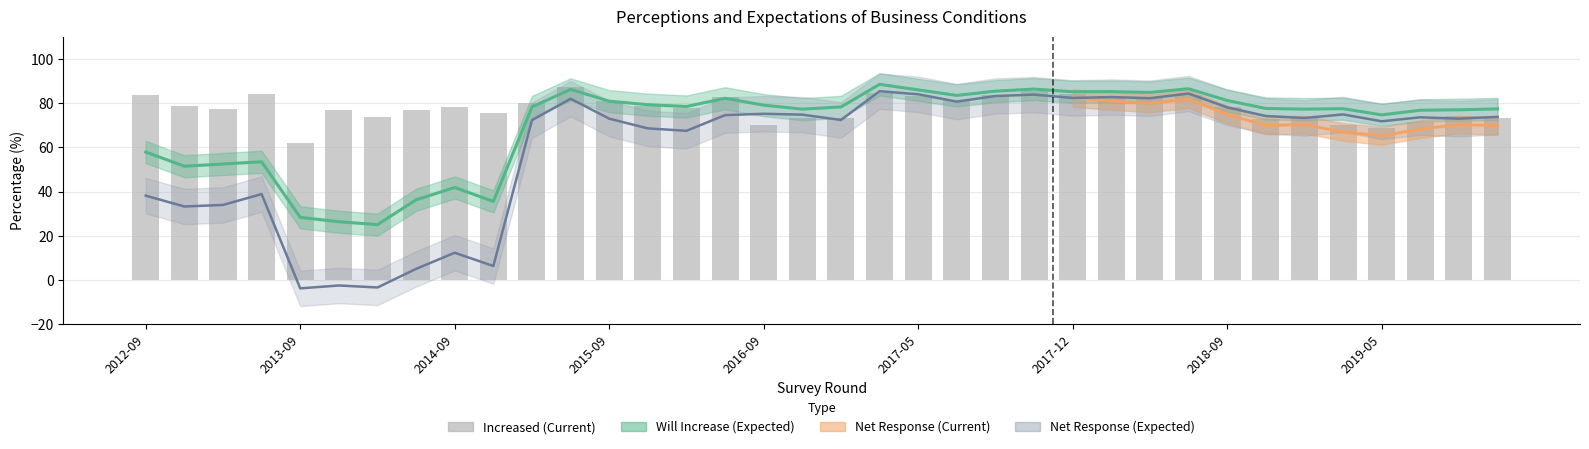

Are the bars grouped side by side (vs. stacked)?

No